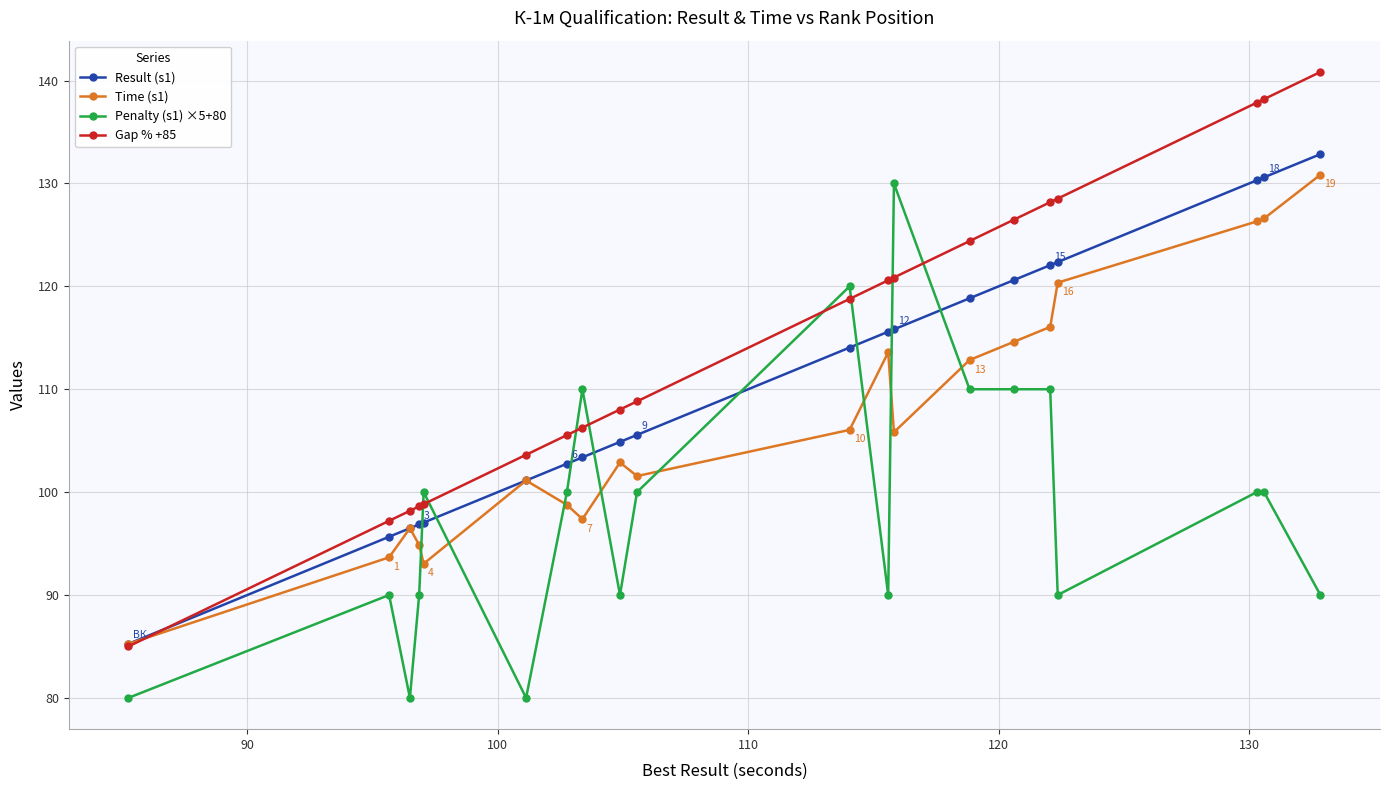

What is the highest value of the Gap % +85 series?

140.8